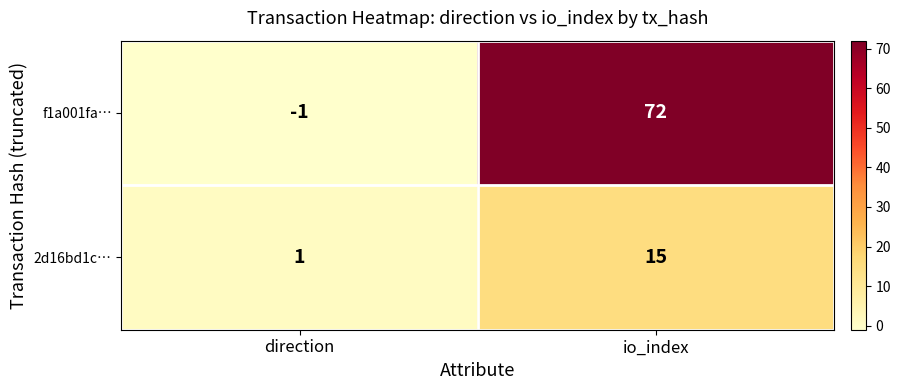

Rank the series by their maximum value, from lowest to highest.

2d16bd1c…, f1a001fa…